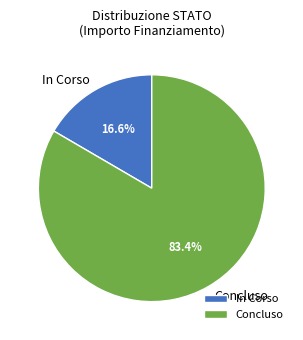

To the nearest percent, what is the difference between the largest and smallest slice percentages?

67%